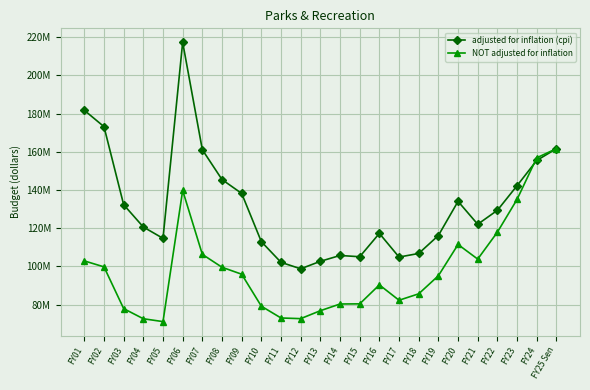

Where does the NOT adjusted for inflation series first go above 95081697?

FY01